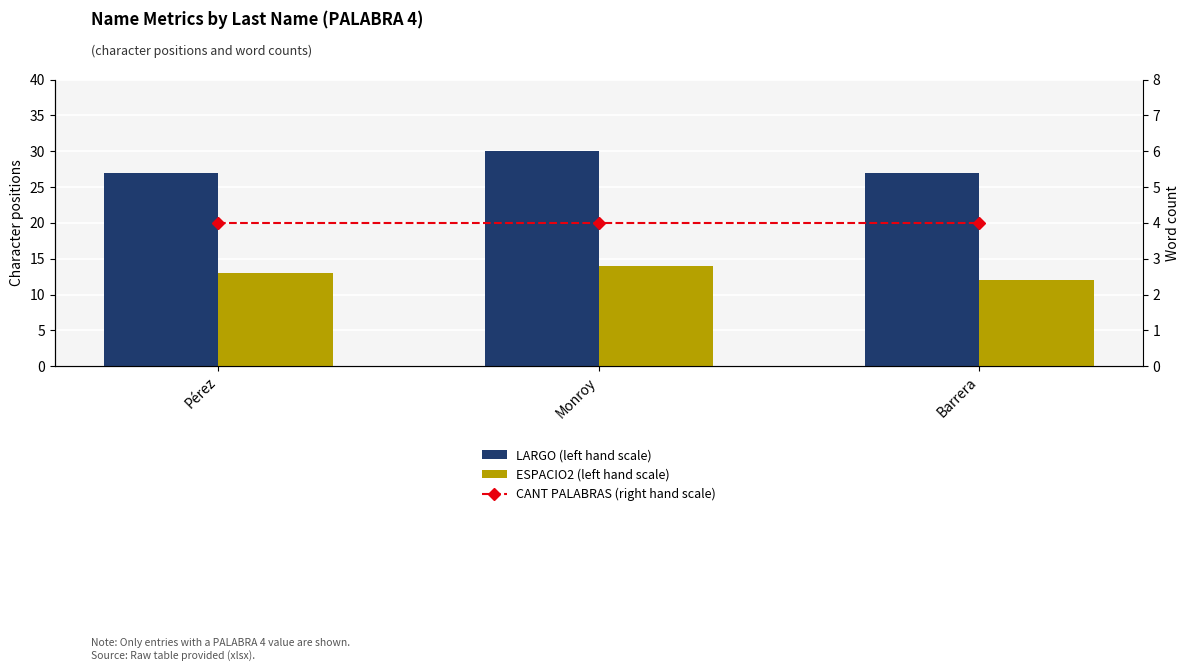

What is the difference between the highest and lowest values at Pérez?

23